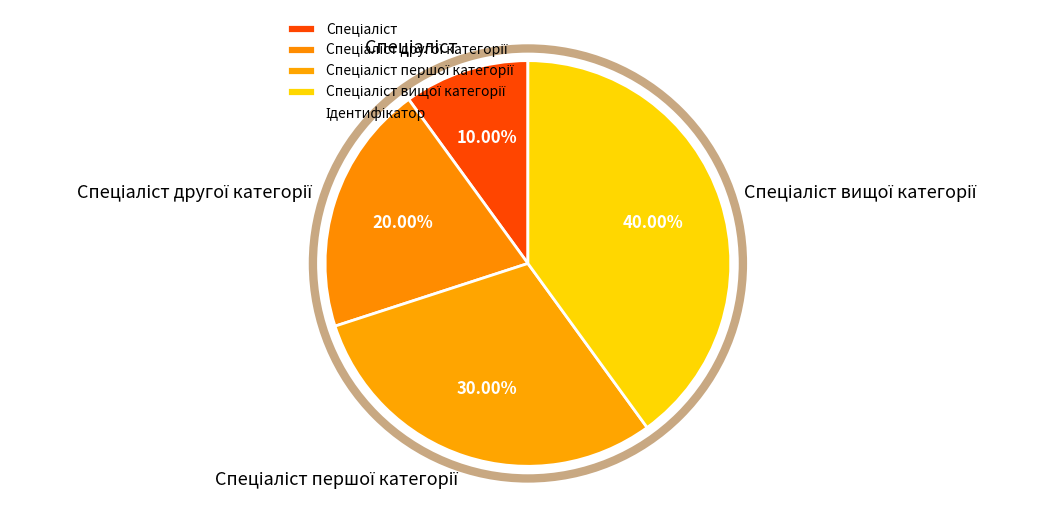

Is there any slice that represents more than half of the pie?

No